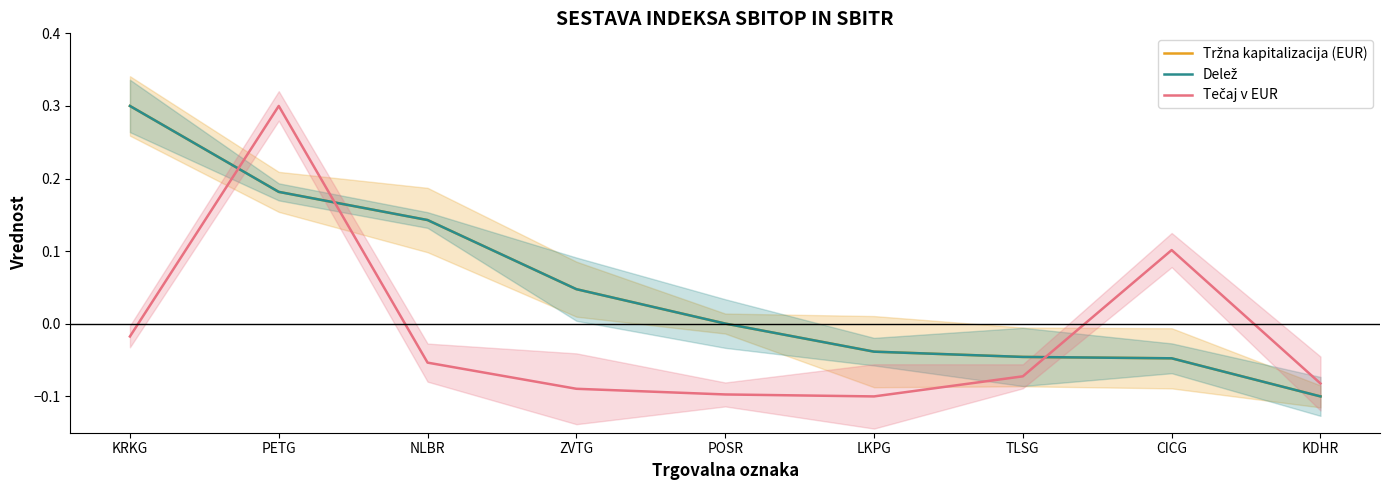

At how many categories does at least one series exceed 0?

6